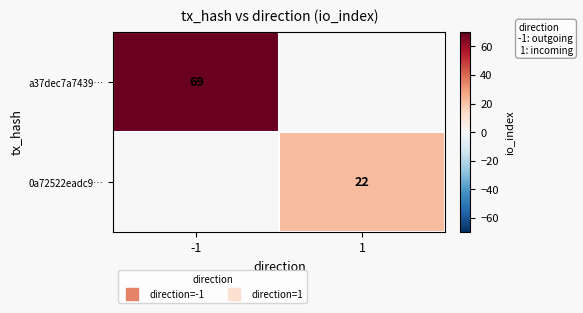

Rank the categories by 0a72522eadc9… value from lowest to highest.

-1, 1